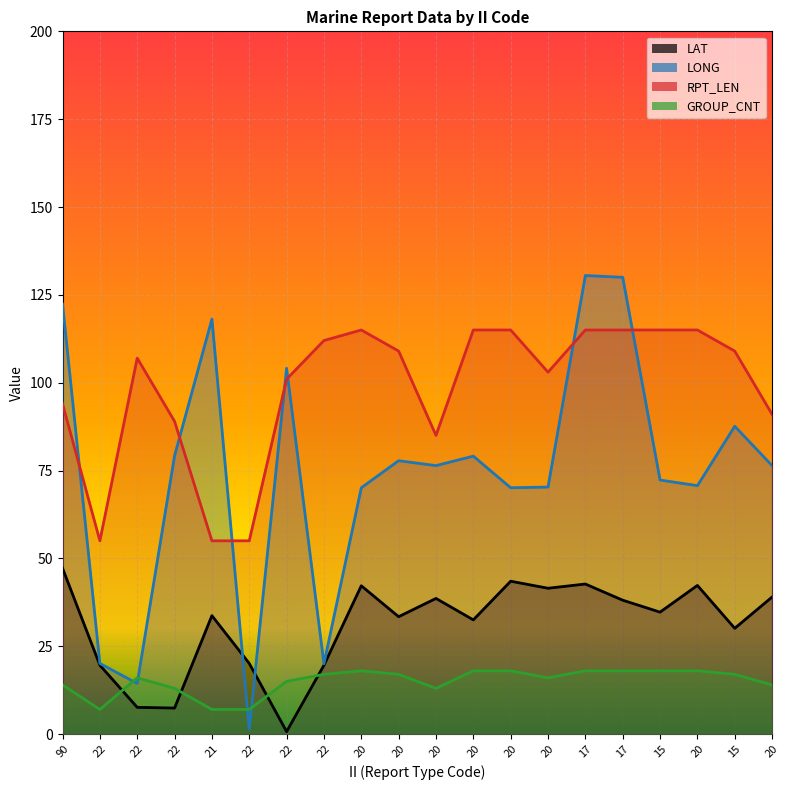

What is the difference between the second highest and minimum values in the RPT_LEN series?

60.0